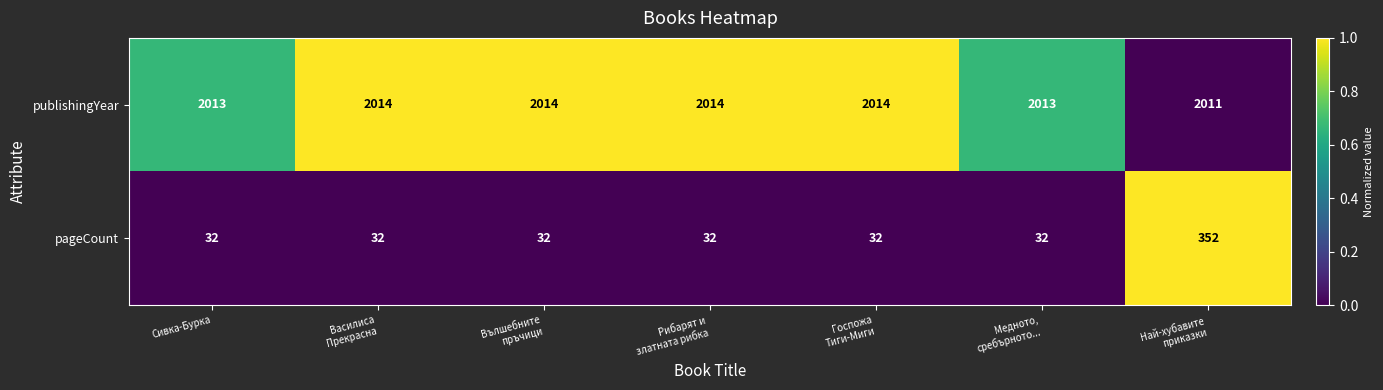

Count the publishingYear values in the range 2013 to 2014.

6